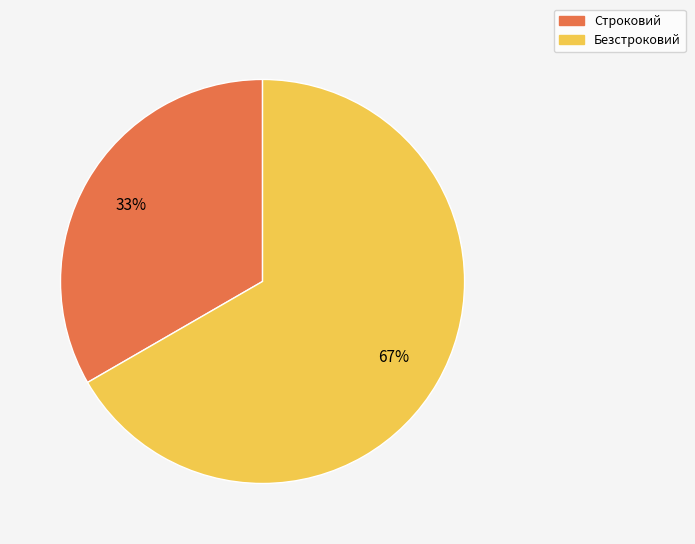

To the nearest percent, what is the average slice percentage?

50%